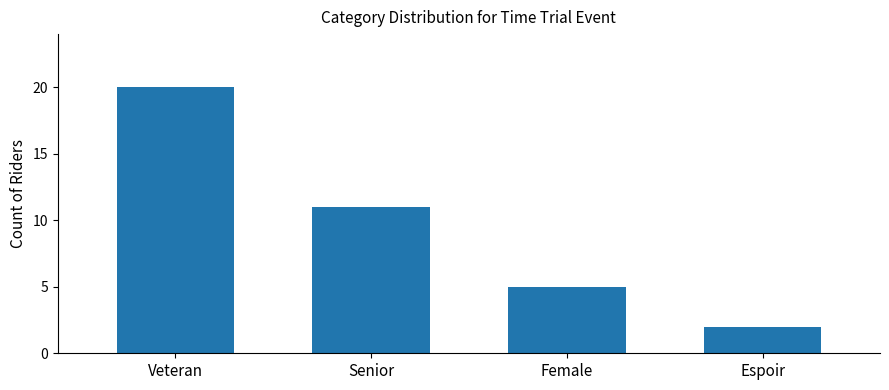

Where does the data first go above 11?

Veteran